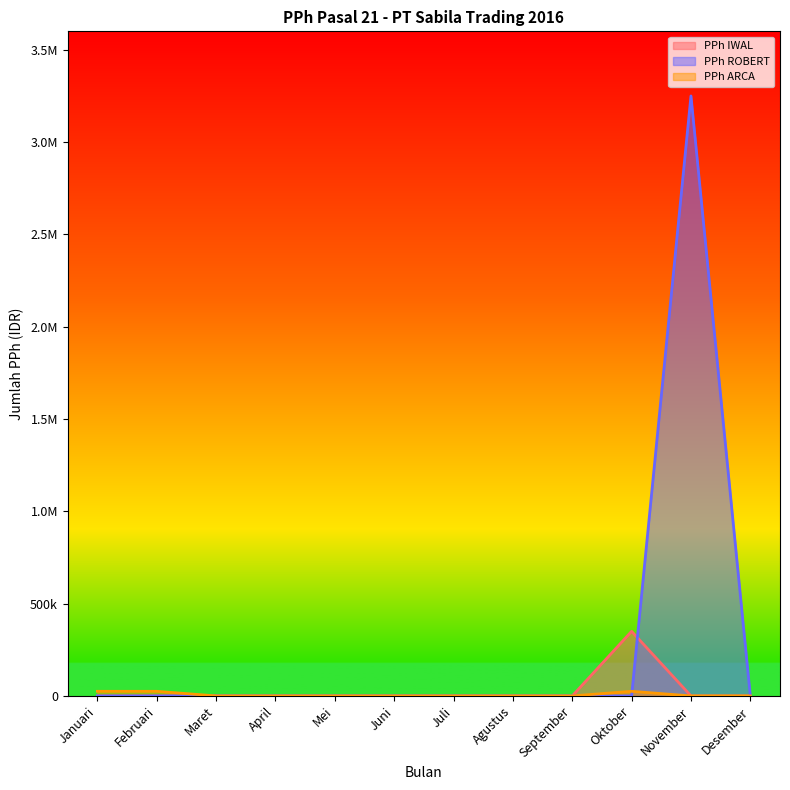

What is the difference between the PPh IWAL values at Mei and Oktober?

350000